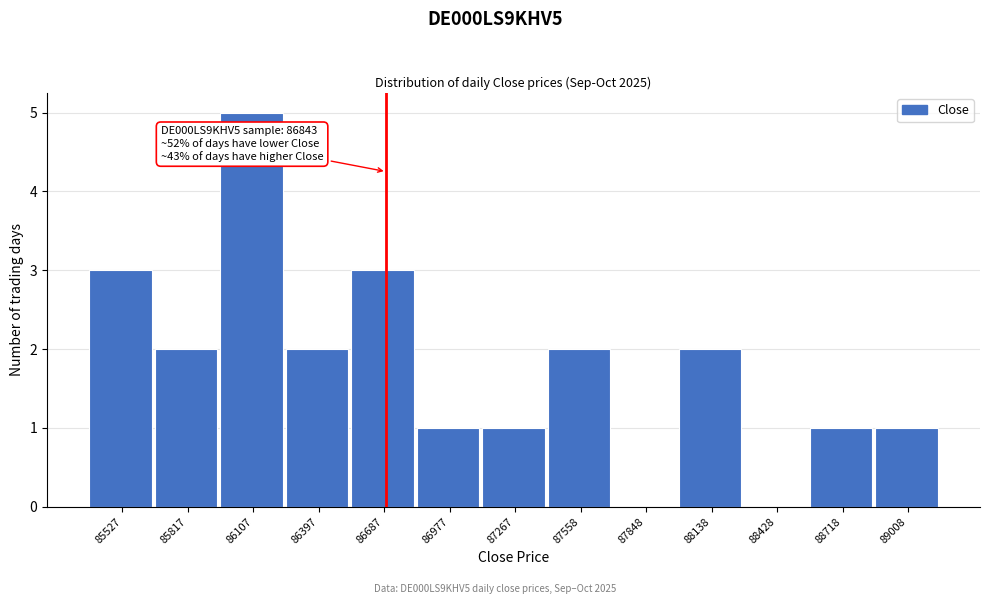

Reading left to right, transcribe all the data shown in this chart.

85527=3	85817=2	86107=5	86397=2	86687=3	86977=1	87267=1	87558=2	87848=0	88138=2	88428=0	88718=1	89008=1